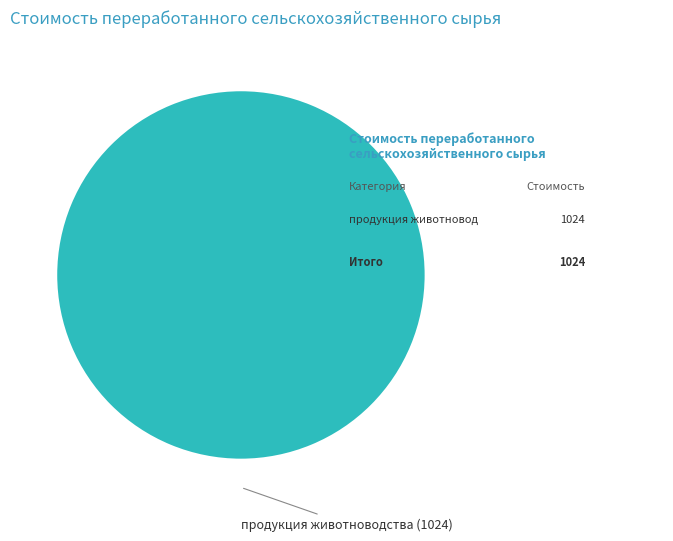

Does any single category account for the majority?

Yes